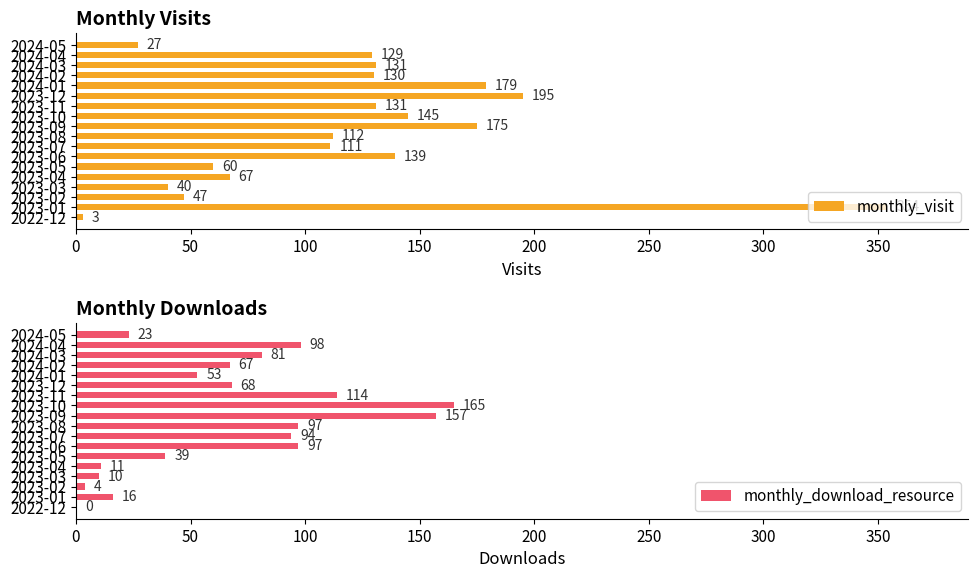

Count the number of categories in the chart.

18